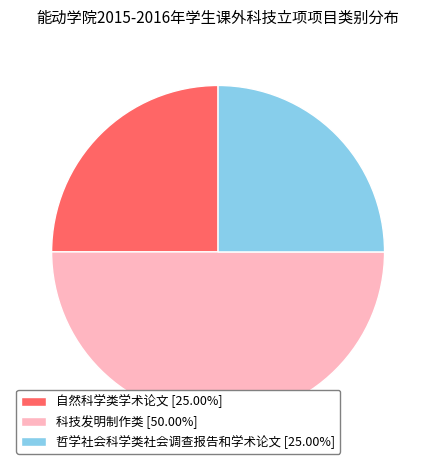

True or false: 科技发明制作类 accounts for 59% of the total.

False